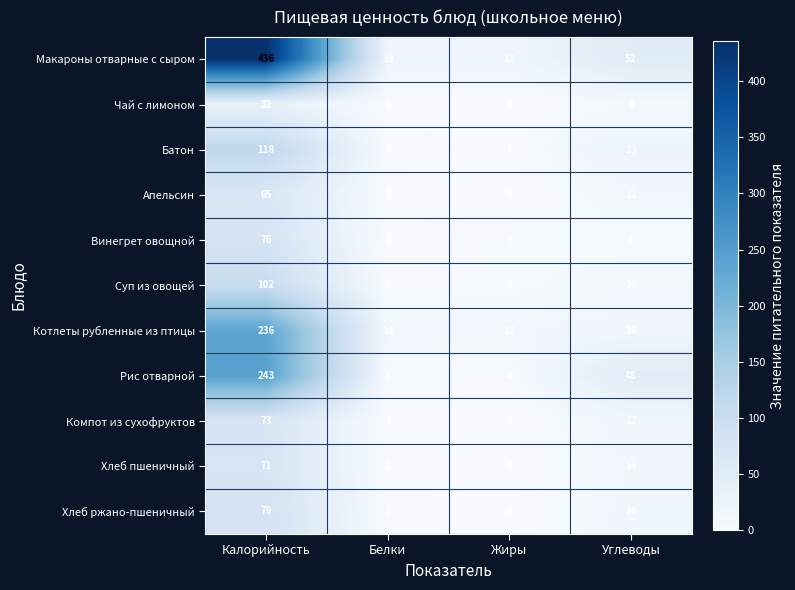

Is the value of Хлеб ржано-пшеничный at Калорийность greater than the value of Макароны отварные с сыром at Белки?

Yes